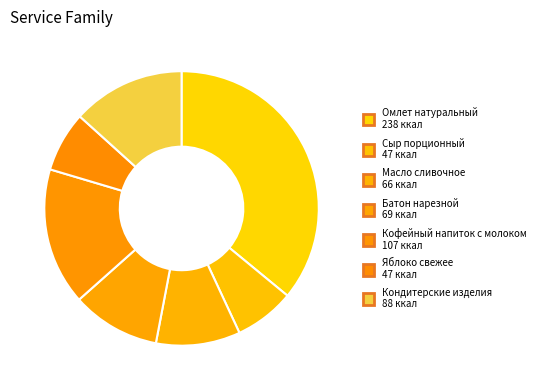

How many slices are in this pie chart?

7